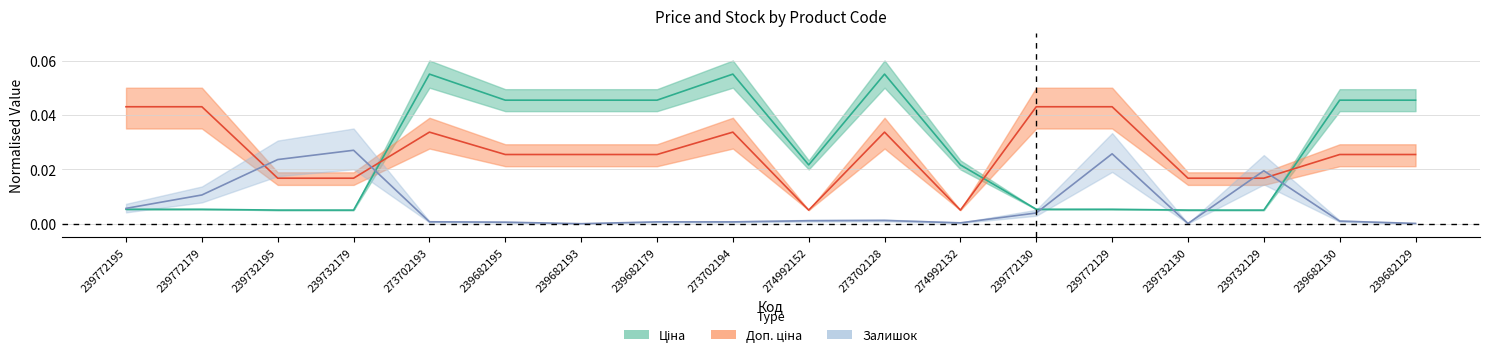

What is the label of the 10th point from the right?

273702194